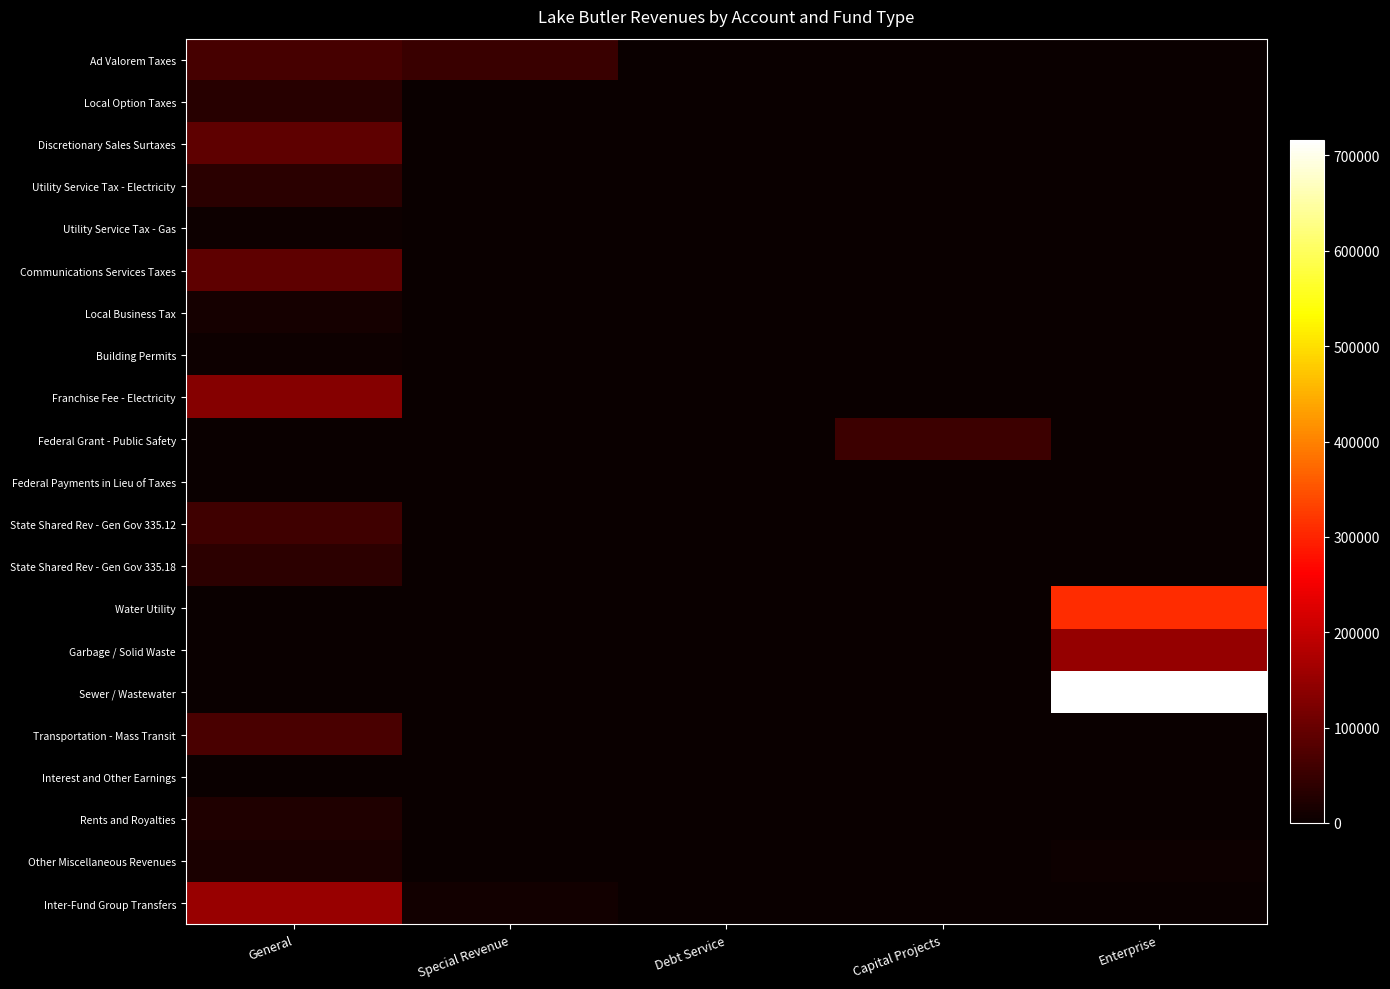

Count the number of data series in this chart.

21